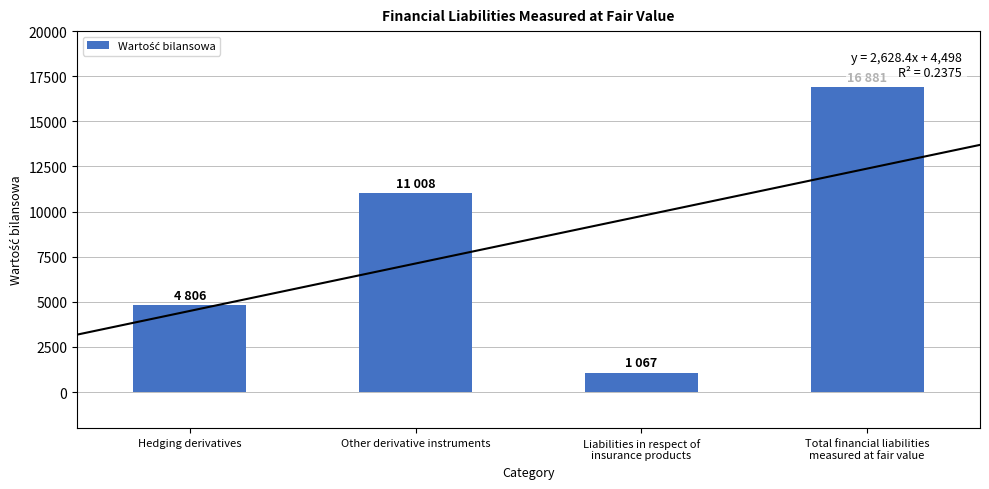

The chart shows a value of 1067 at Liabilities in respect of
insurance products. True or false?

True